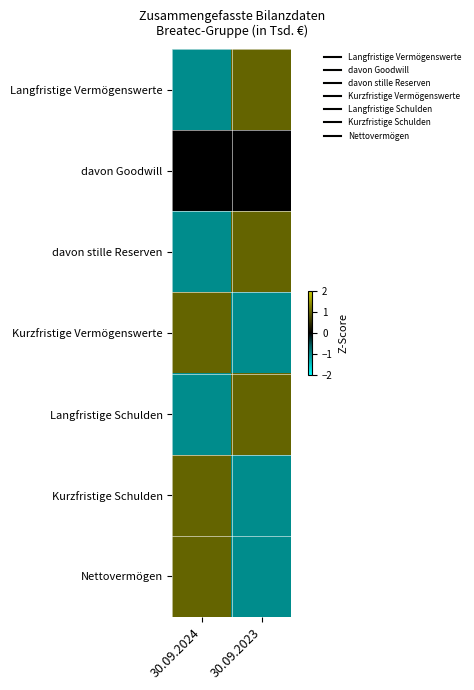

What is the smallest value displayed?

-1